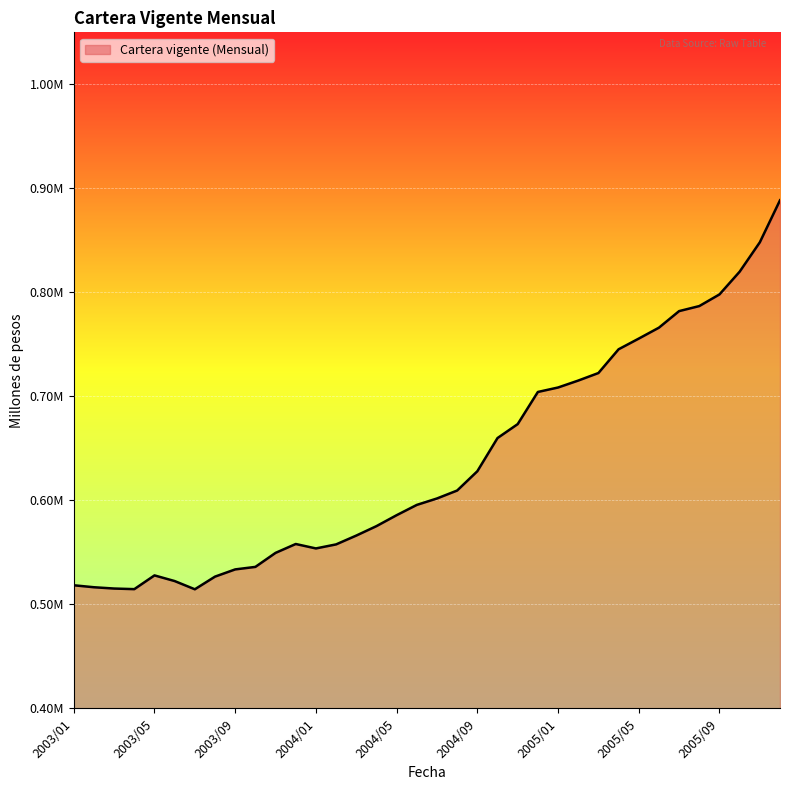

Is this an area chart (filled region under the line)?

Yes